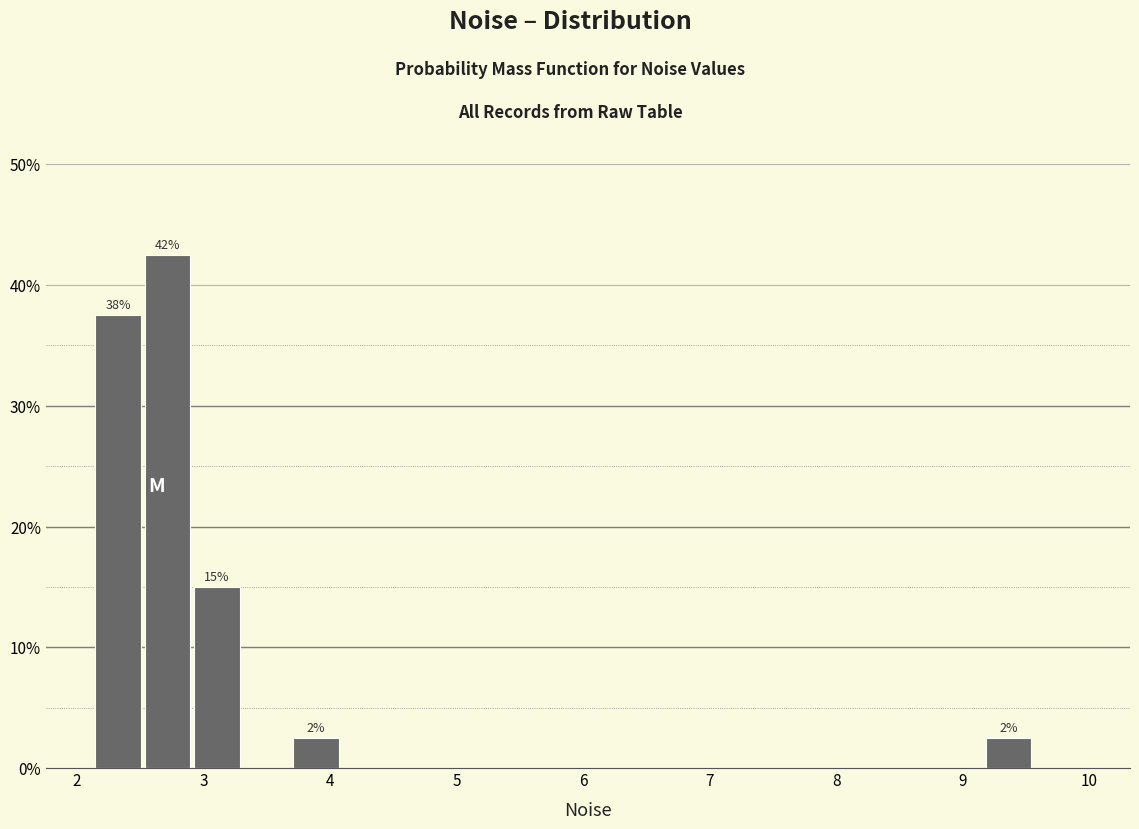

Around what value on the x-axis is the tallest bar? Give the approximate position of its centre, as read against the axis.

2.7